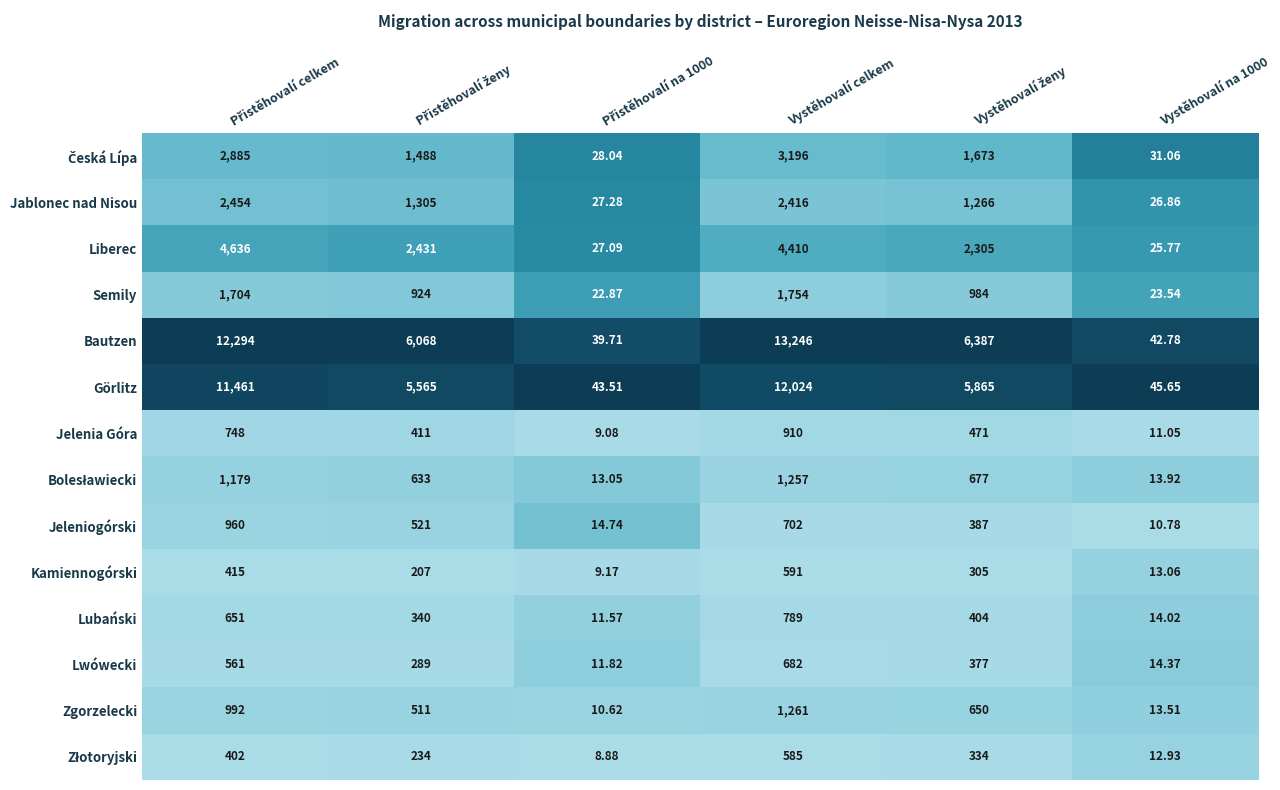

At which category is the sum across all series the highest?

Vystěhovalí celkem